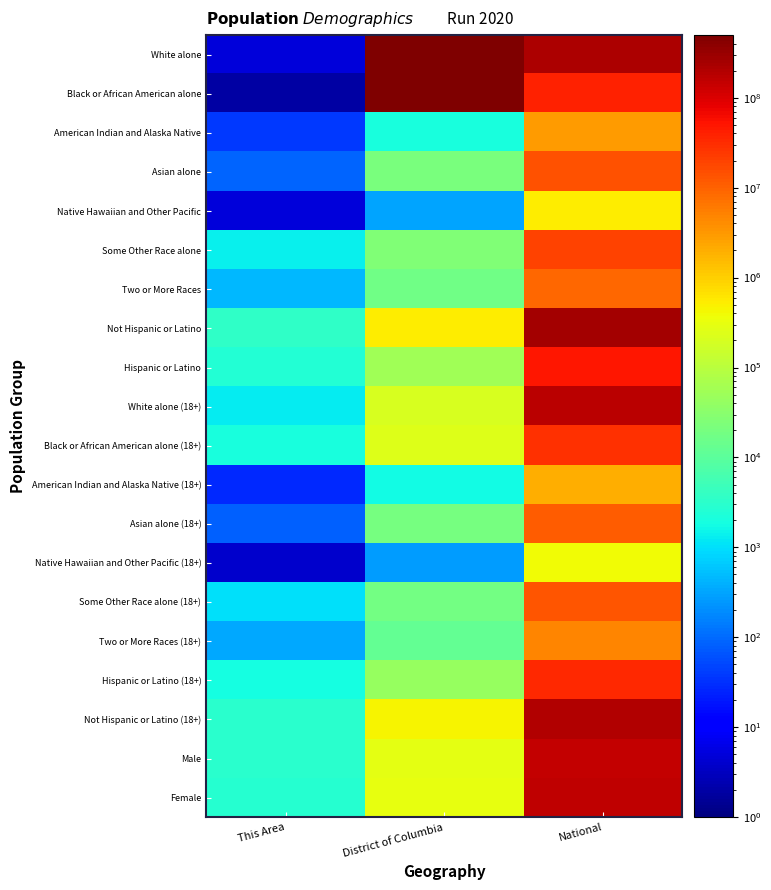

At which category is the sum across all series the highest?

National